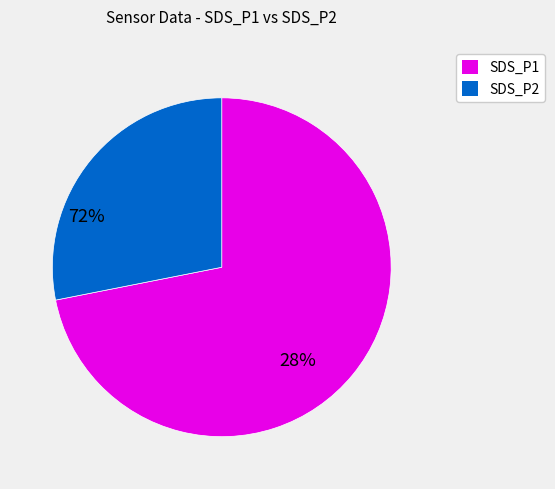

Does any single category account for the majority?

Yes